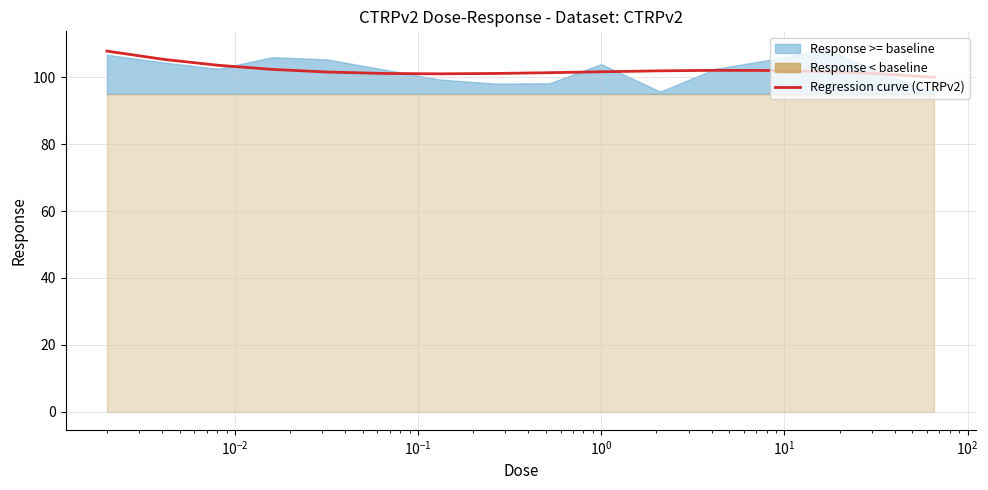

How many categories are shown in the chart?

16